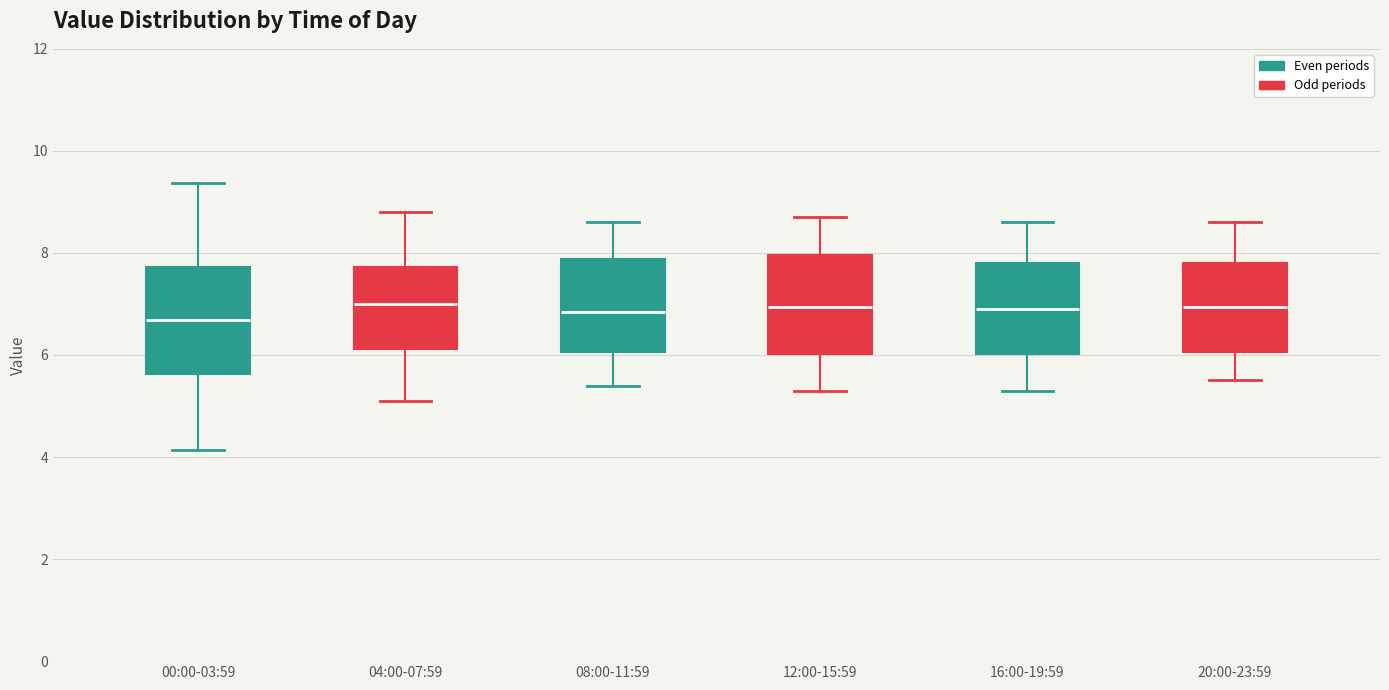

Reading left to right, read every box against the y-axis: the position of its median line, the range the box covers, and the ends of its whiskers. The values are not printed on the chart, so give them approximately, as read against the axis.

00:00-03:59: median 6.6, box 5.6 to 7.8, whiskers 4.2 to 9.4
04:00-07:59: median 7.0, box 6.2 to 7.8, whiskers 5.2 to 8.8
08:00-11:59: median 6.8, box 6.0 to 7.8, whiskers 5.4 to 8.6
12:00-15:59: median 7.0, box 6.0 to 8.0, whiskers 5.4 to 8.8
16:00-19:59: median 7.0, box 6.0 to 7.8, whiskers 5.4 to 8.6
20:00-23:59: median 7.0, box 6.0 to 7.8, whiskers 5.6 to 8.6